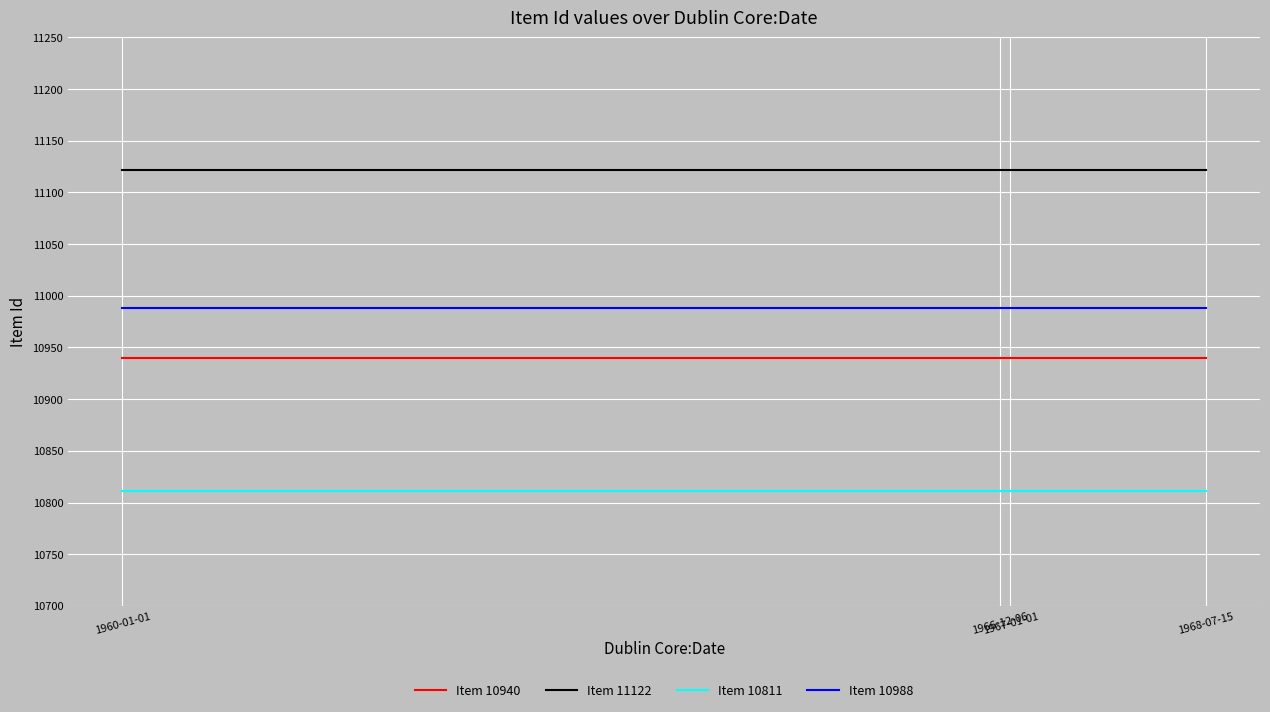

Read the Item 11122 value at 1968-07-15.

11122